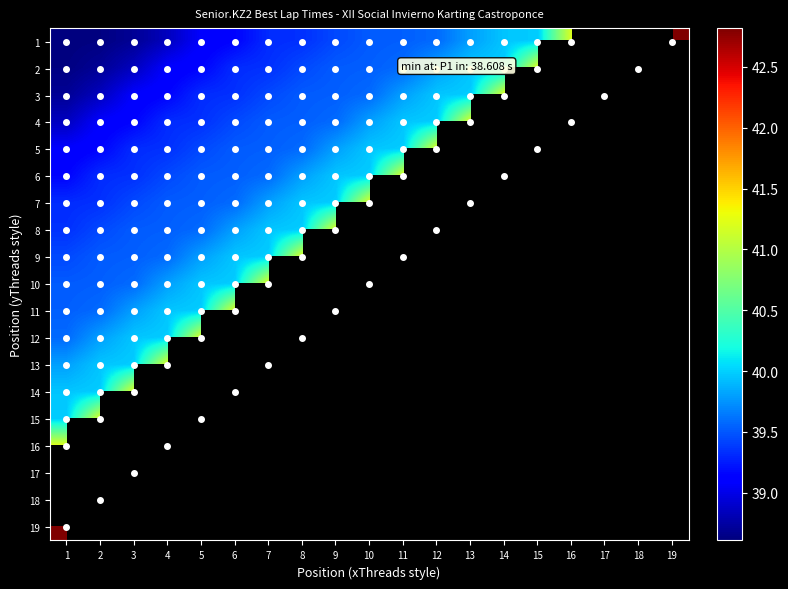

Is the value of 8 at 9 greater than the value of 5 at 19?

No